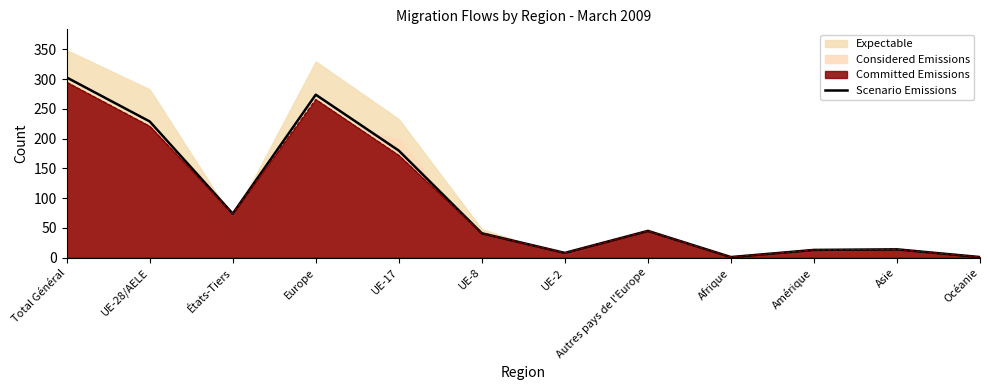

How many interior local peaks (higher than both neighbors) does the data have?

3